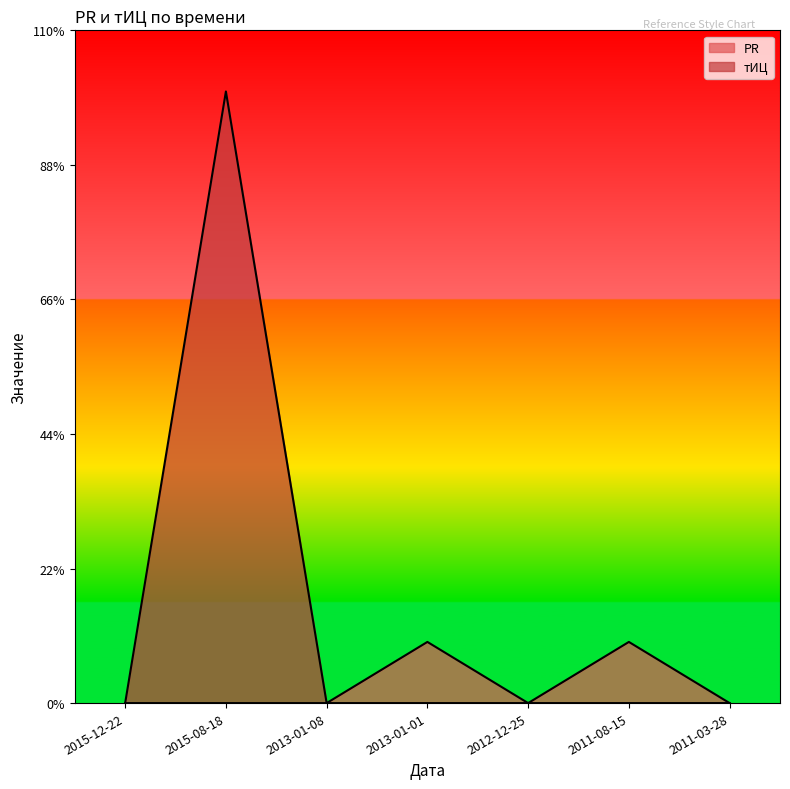

At which label does тИЦ reach its minimum?

2015-12-22